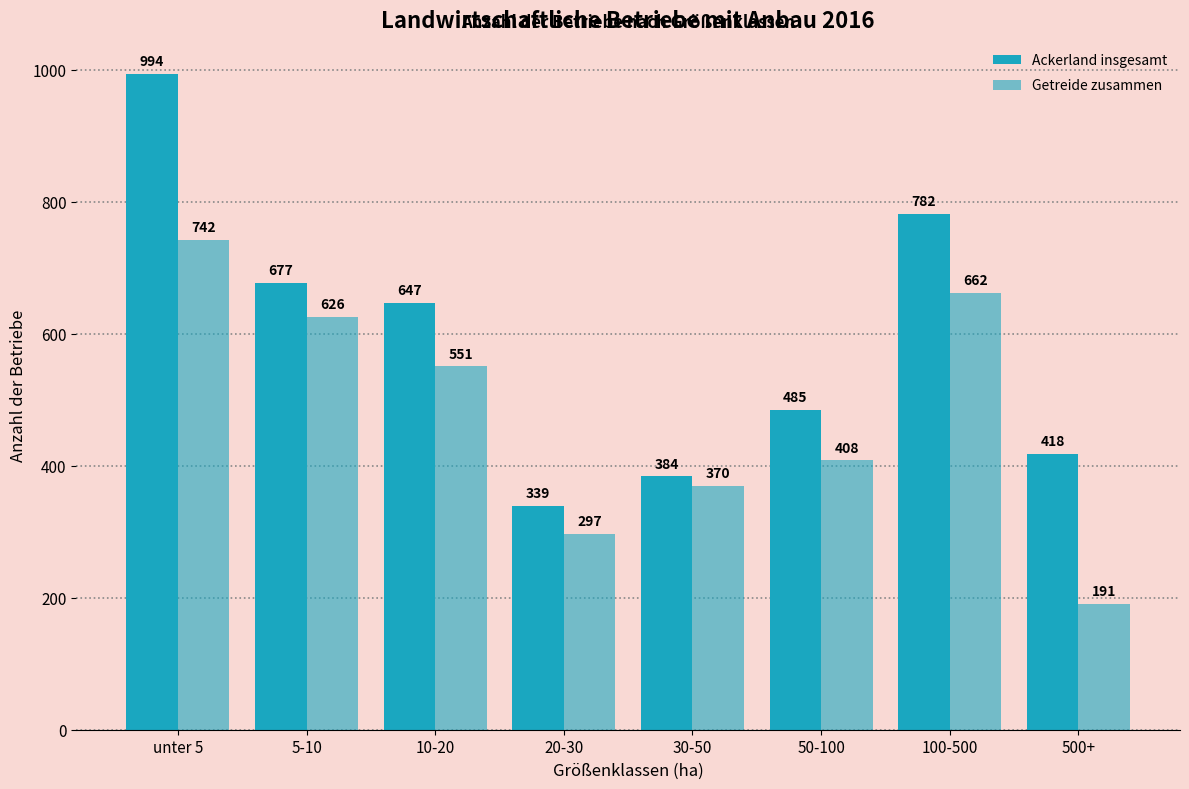

Reading right to left, transcribe all the data shown in this chart.

Ackerland insgesamt: 500+=418	100-500=782	50-100=485	30-50=384	20-30=339	10-20=647	5-10=677	unter 5=994
Getreide zusammen: 500+=191	100-500=662	50-100=408	30-50=370	20-30=297	10-20=551	5-10=626	unter 5=742